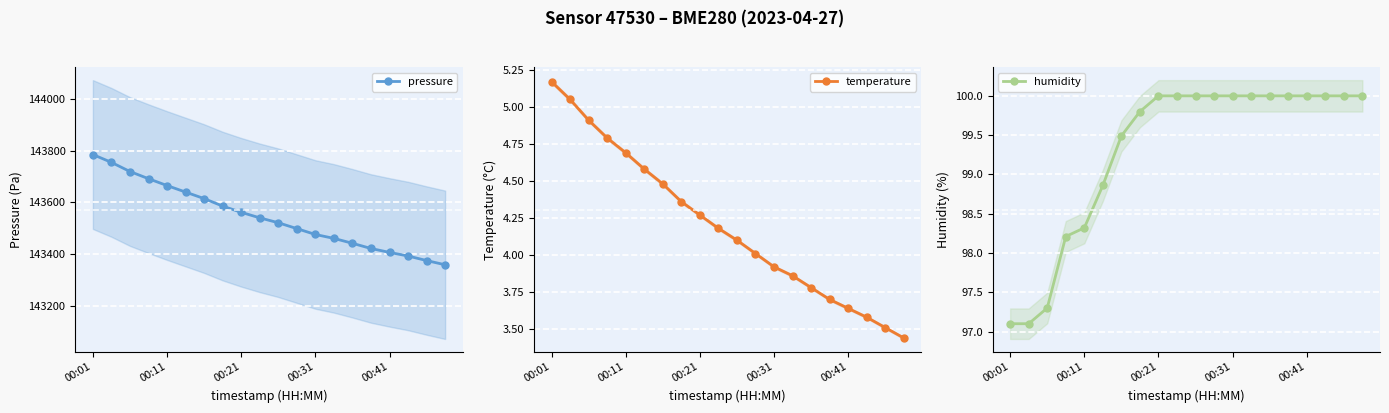

At which category is the sum across all series the highest?

00:01